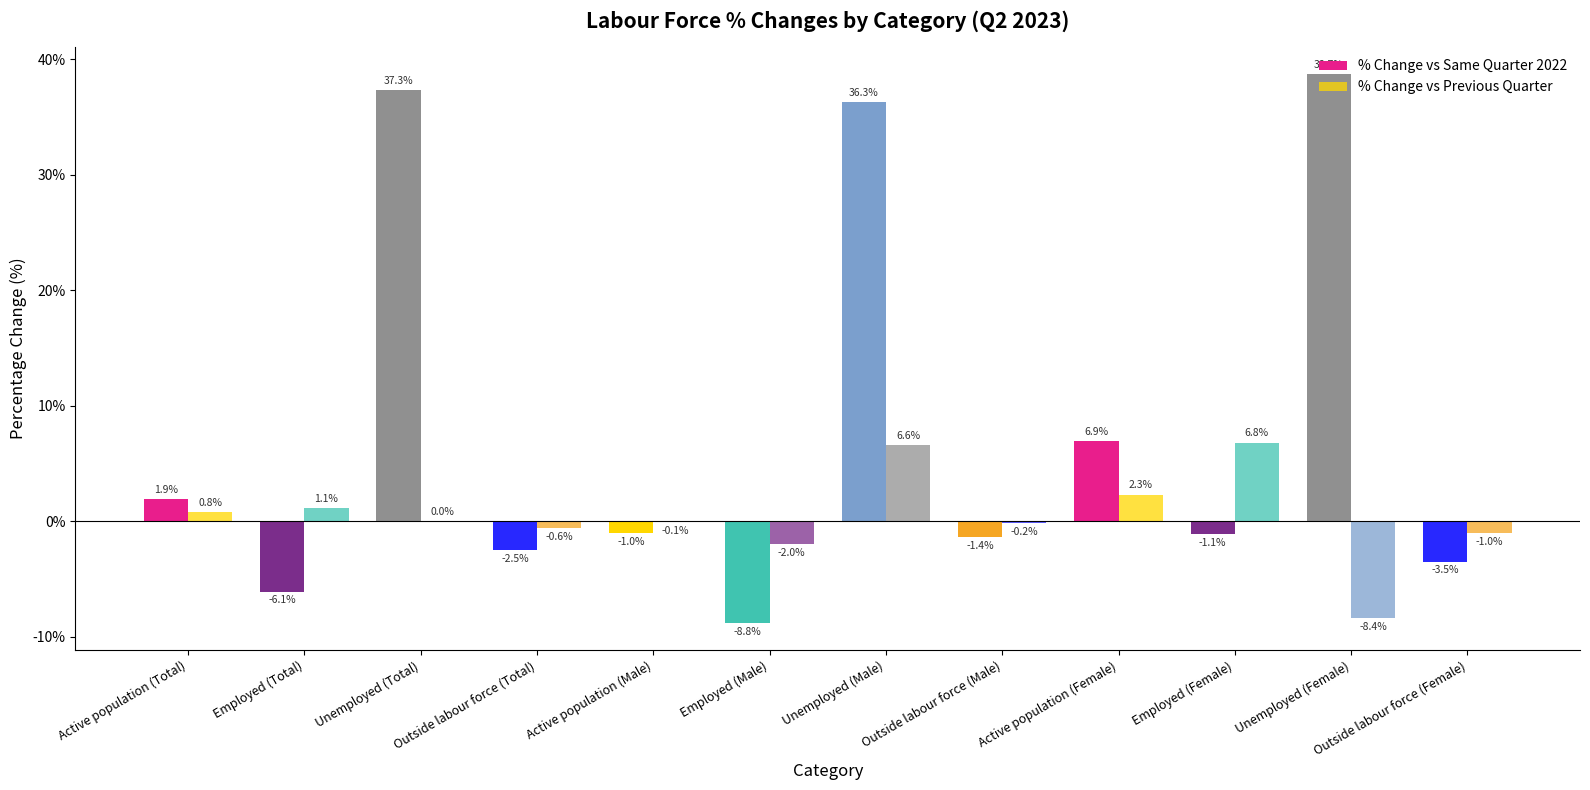

Reading right to left, list all the values displayed in this chart.

% Change vs Same Quarter 2022: Outside labour force (Female)=-3.5	Unemployed (Female)=38.7	Employed (Female)=-1.1	Active population (Female)=6.9	Outside labour force (Male)=-1.4	Unemployed (Male)=36.3	Employed (Male)=-8.8	Active population (Male)=-1.0	Outside labour force (Total)=-2.5	Unemployed (Total)=37.3	Employed (Total)=-6.1	Active population (Total)=1.9
% Change vs Previous Quarter: Outside labour force (Female)=-1.0	Unemployed (Female)=-8.4	Employed (Female)=6.8	Active population (Female)=2.3	Outside labour force (Male)=-0.2	Unemployed (Male)=6.6	Employed (Male)=-2.0	Active population (Male)=-0.1	Outside labour force (Total)=-0.6	Unemployed (Total)=0.0	Employed (Total)=1.1	Active population (Total)=0.8